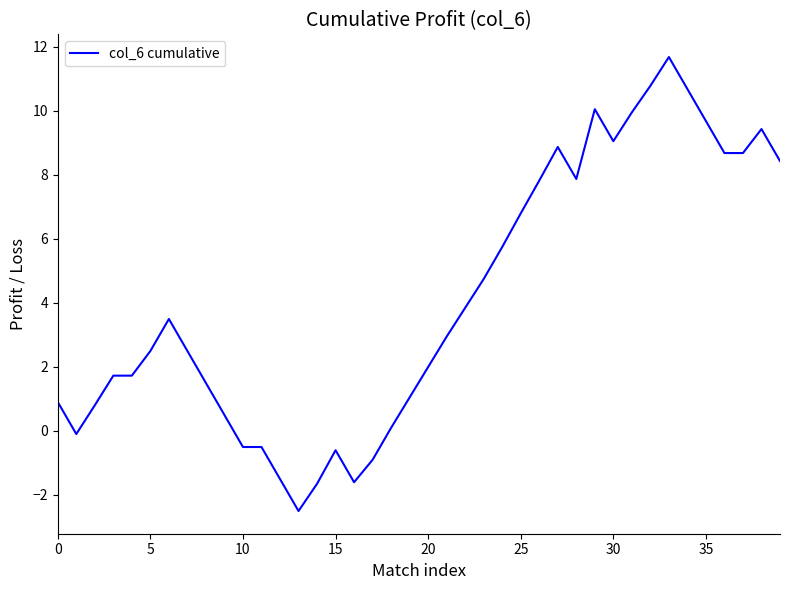

What is the maximum value shown in the chart?

11.7